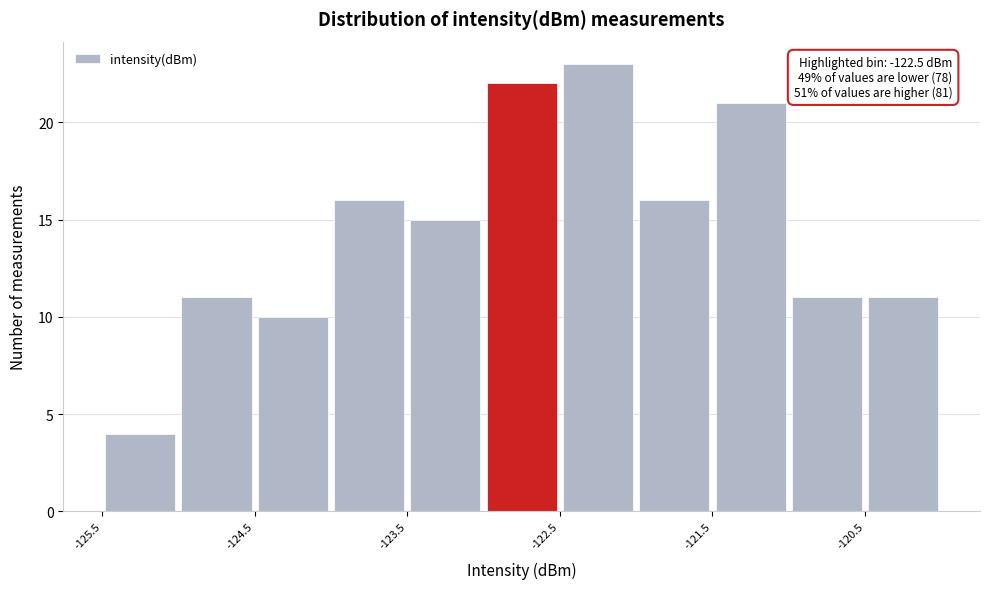

Which range on the x-axis has the tallest bar?

-122.5 to -122.0